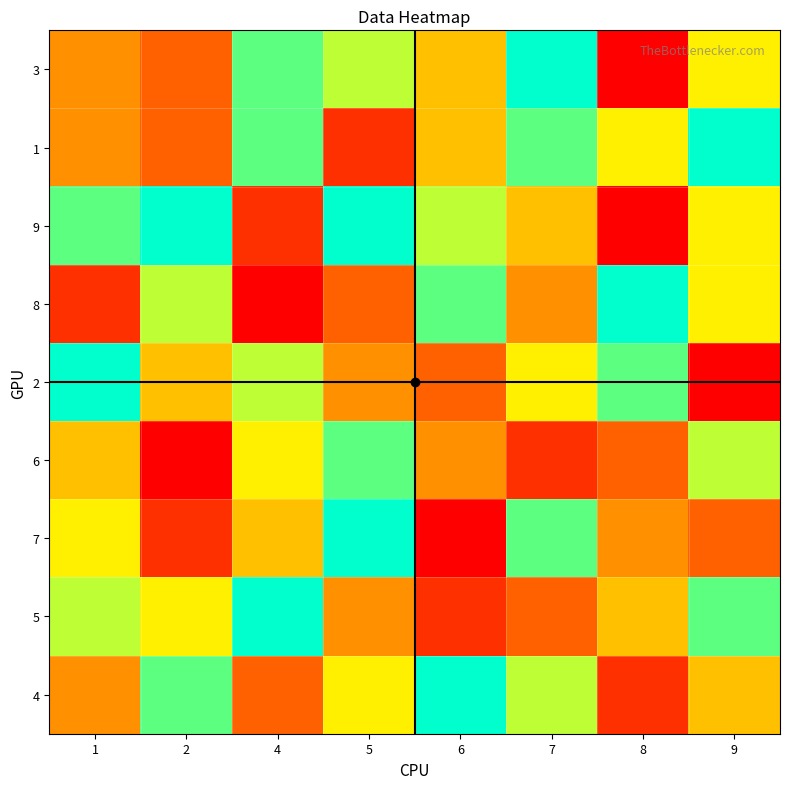

How many data points does each series have?

8